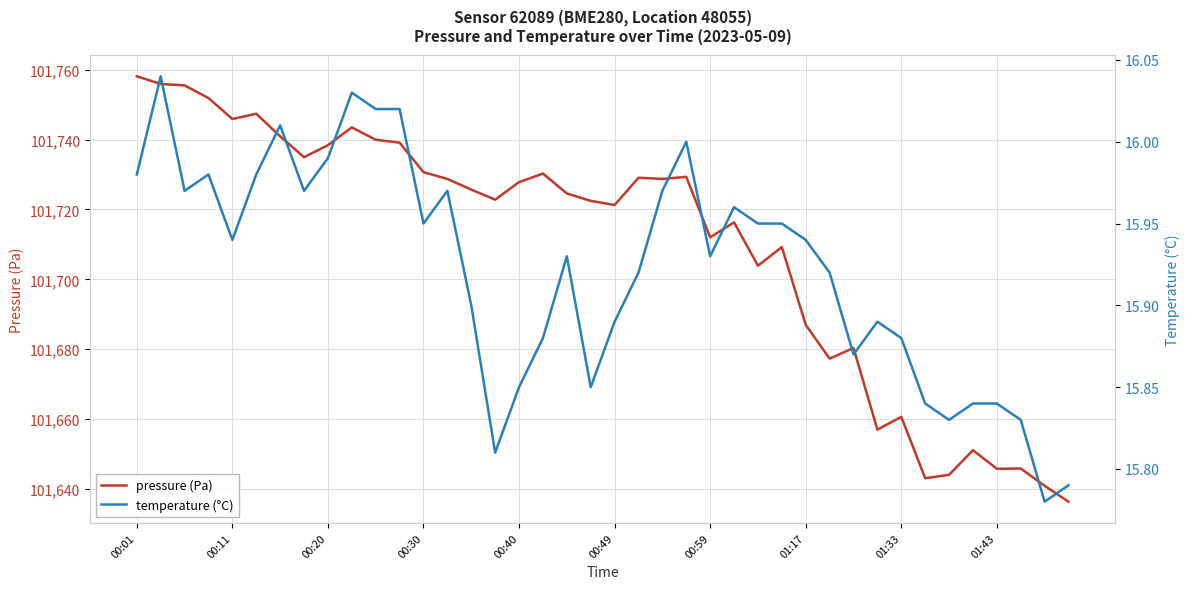

How many interior local peaks does the pressure (Pa) series have?

11